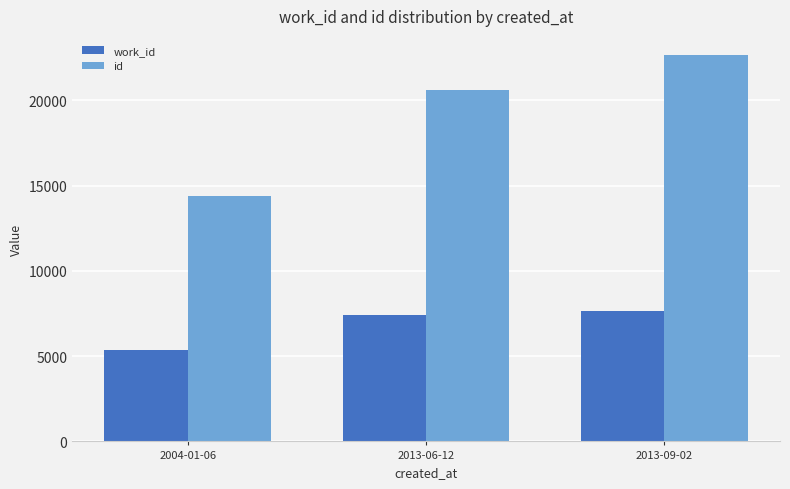

The id series shows 25734 at 2004-01-06. True or false?

False